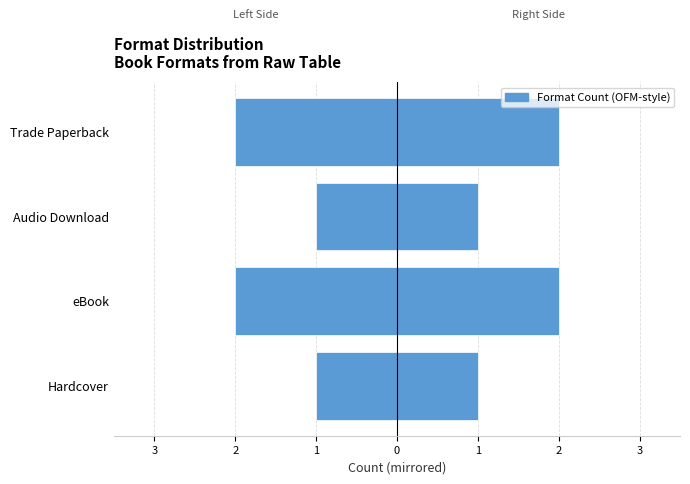

What is the difference between the maximum and minimum values?

1